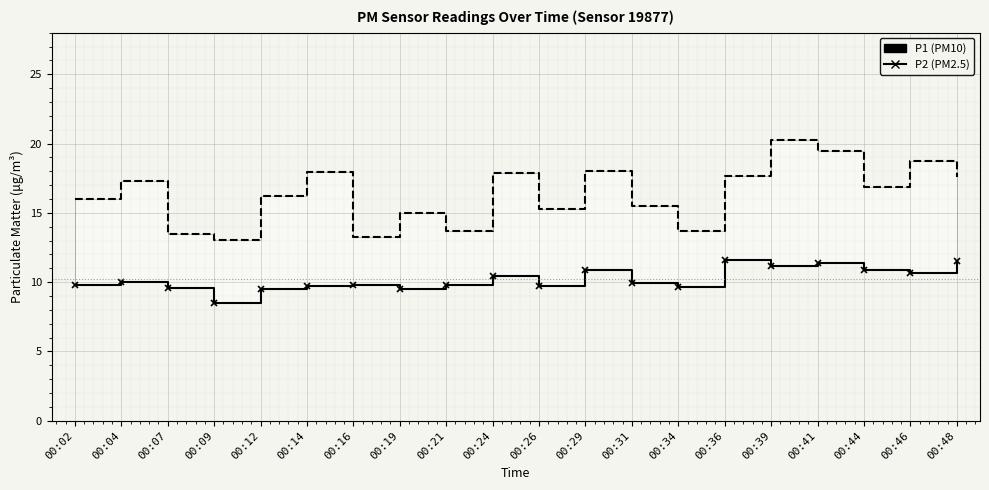

How many data points in P1 are less than 16?

9